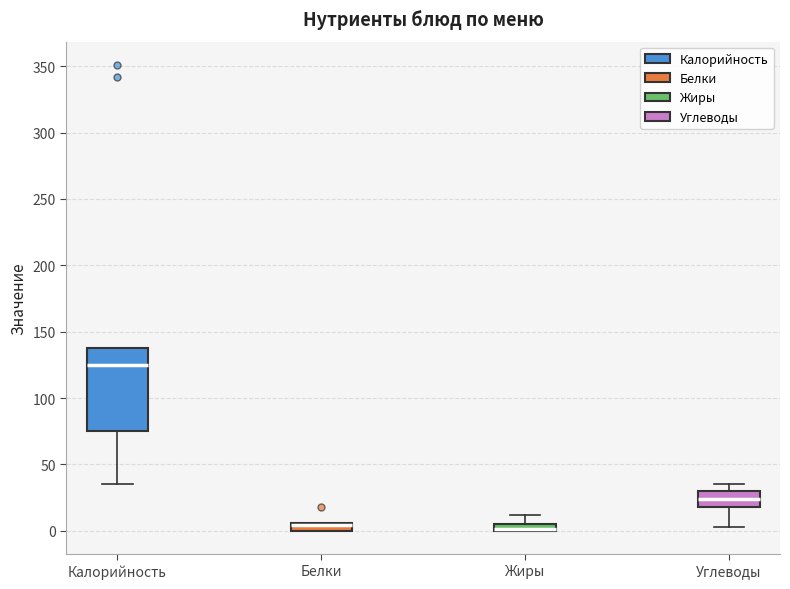

Which box is the tallest, from its lower edge to its upper edge?

Калорийность